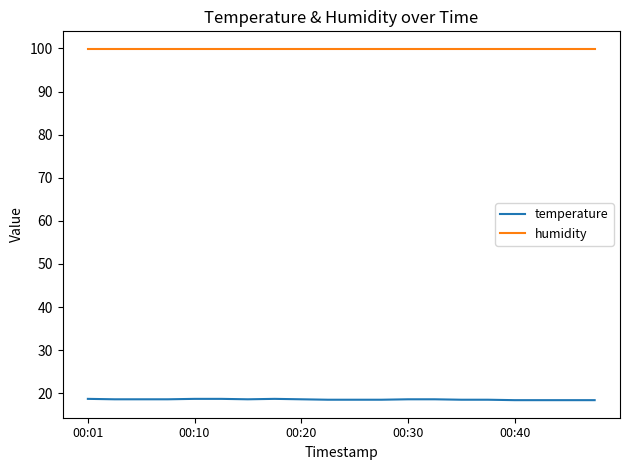

Rank the series by their maximum value, from lowest to highest.

temperature, humidity